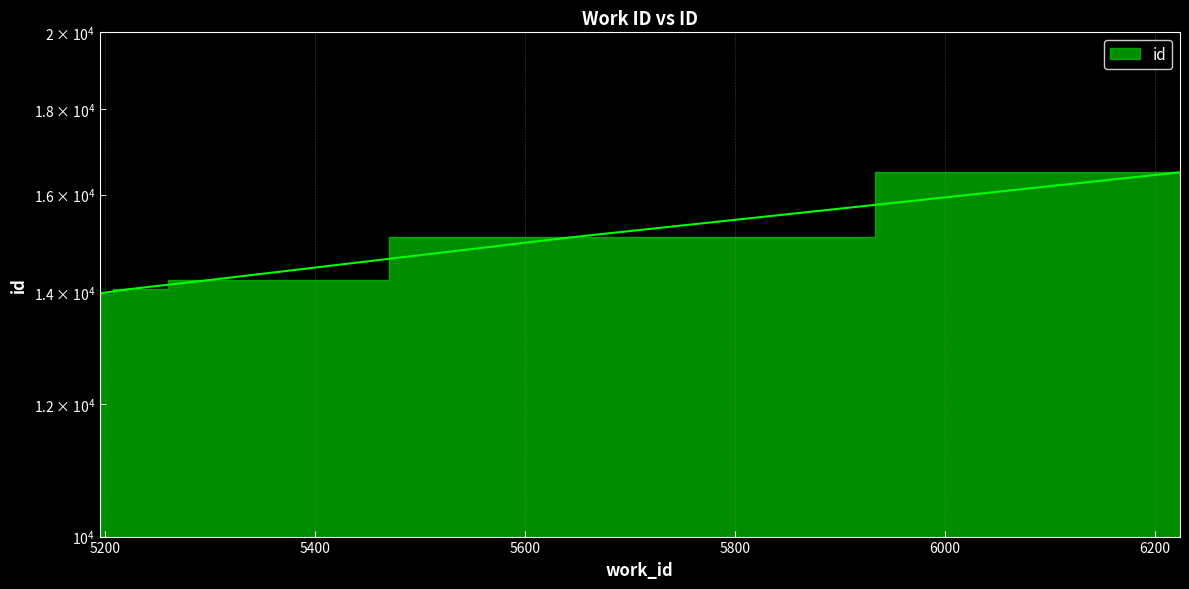

How many lines are shown in the chart?

1